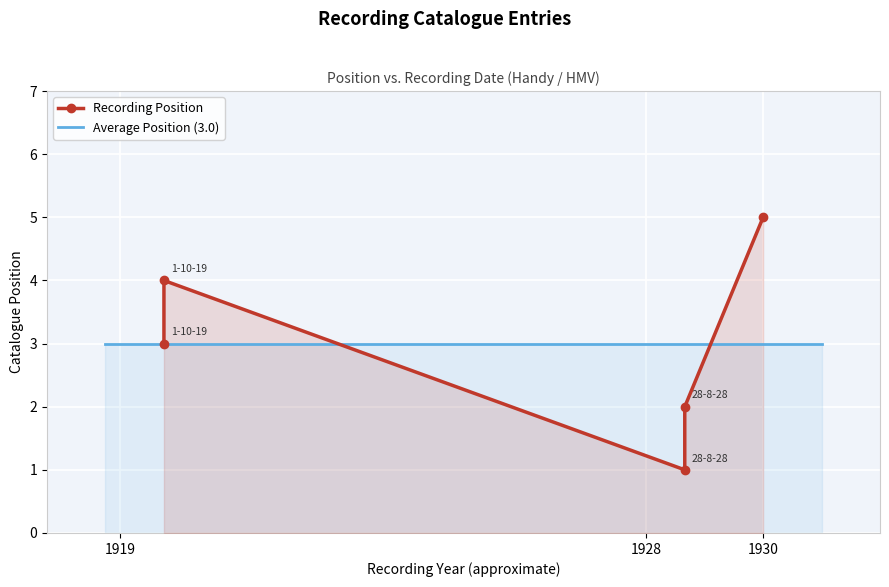

What is the greatest value displayed?

5